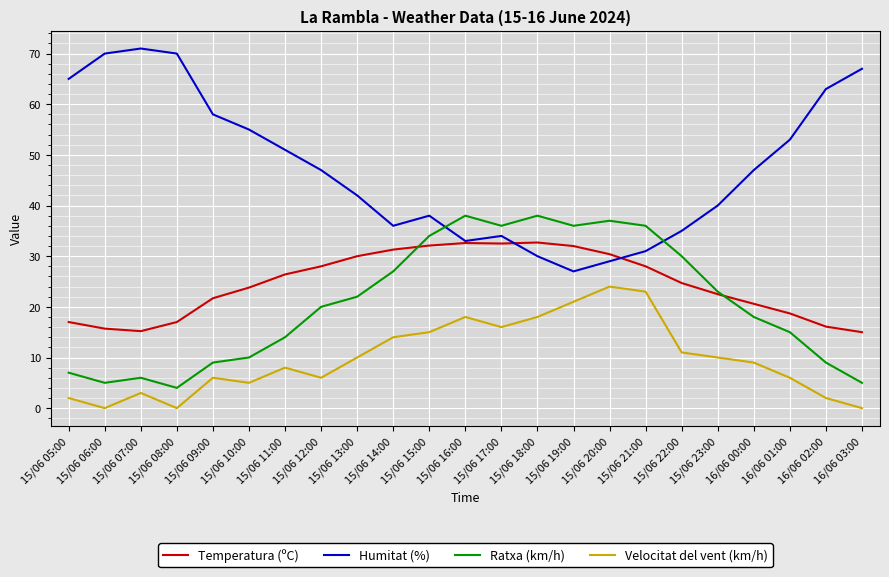

Is the value of Temperatura (ºC) at 16/06 02:00 greater than the value of Ratxa (km/h) at 15/06 22:00?

No